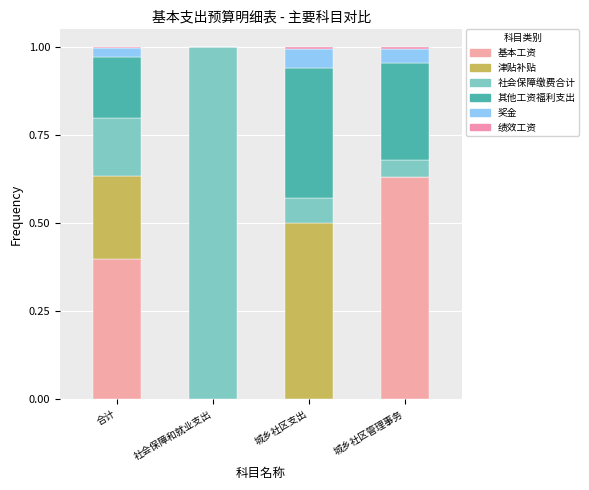

Is it true that 奖金 equals 0.0 at 城乡社区管理事务?

True